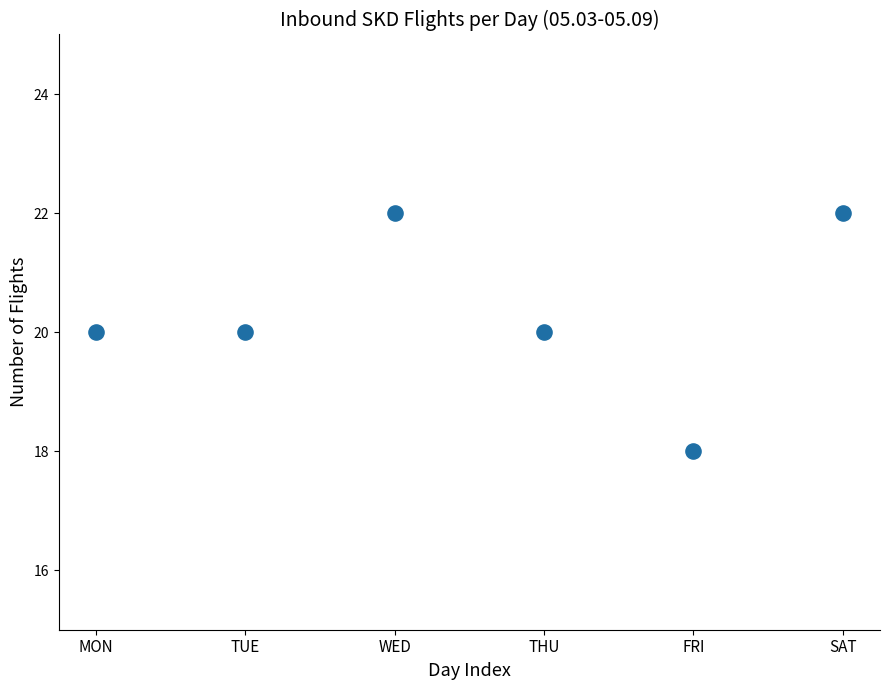

What is the range of Y values (max minus min)?

4